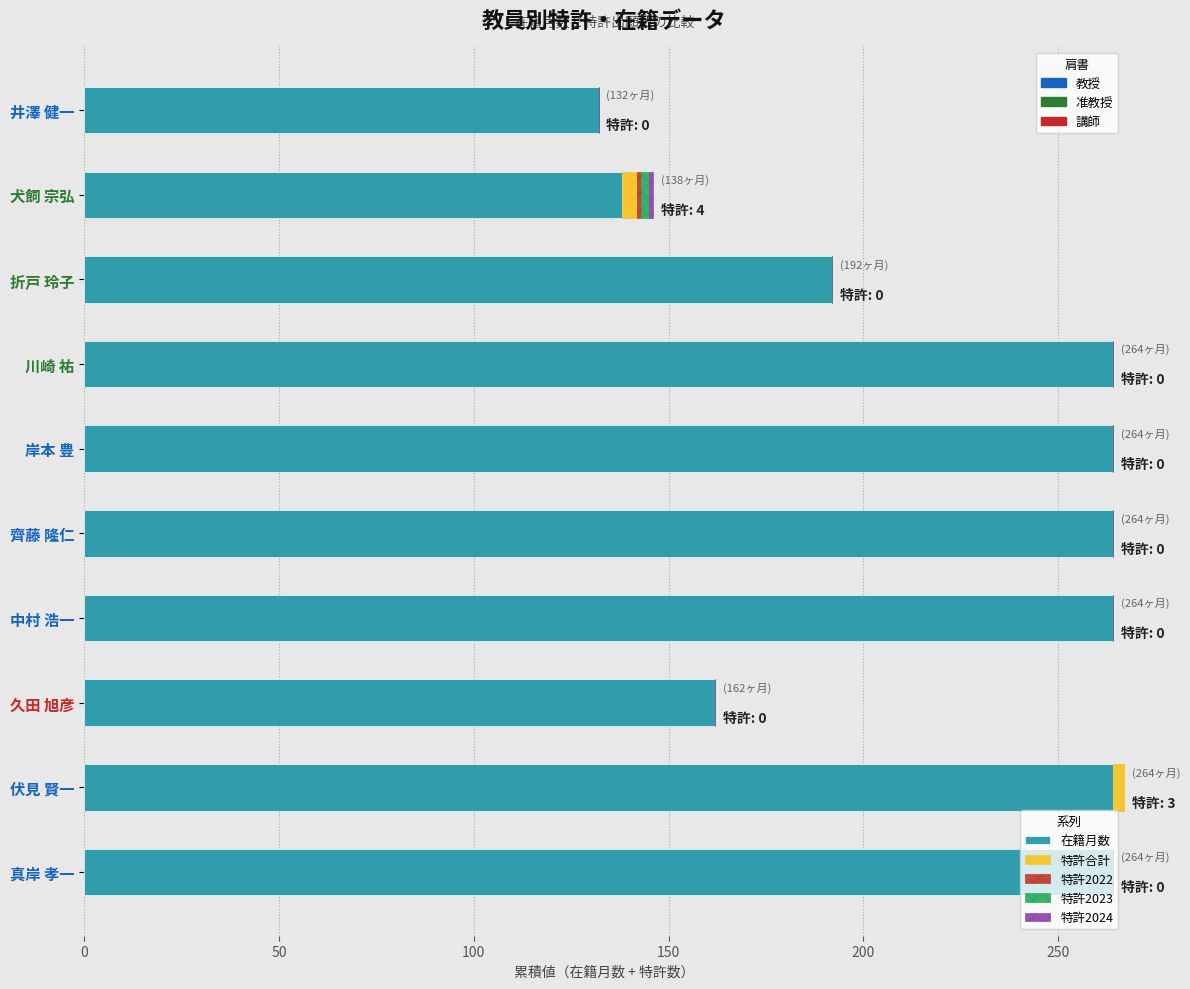

What is the total value across all series at 川崎 祐?

264